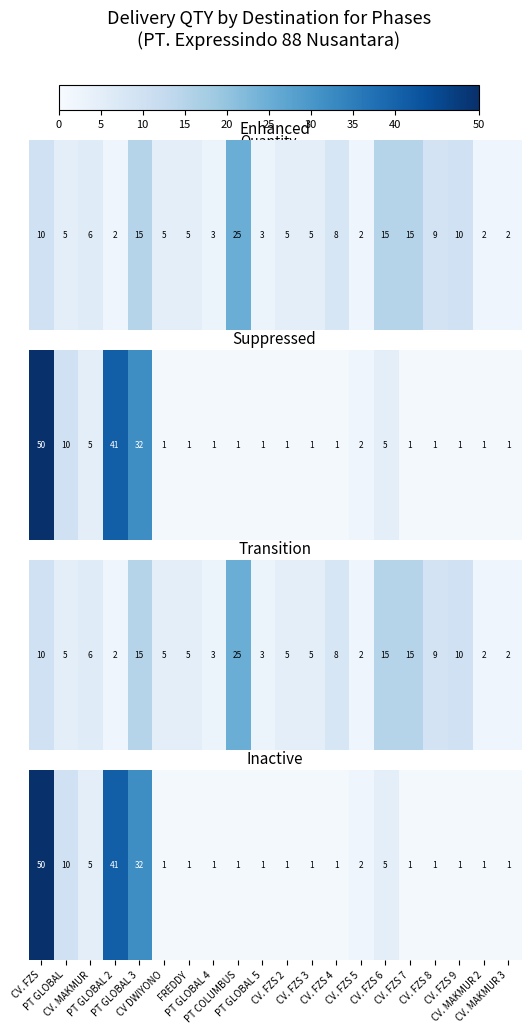

What is the greatest value displayed?

50